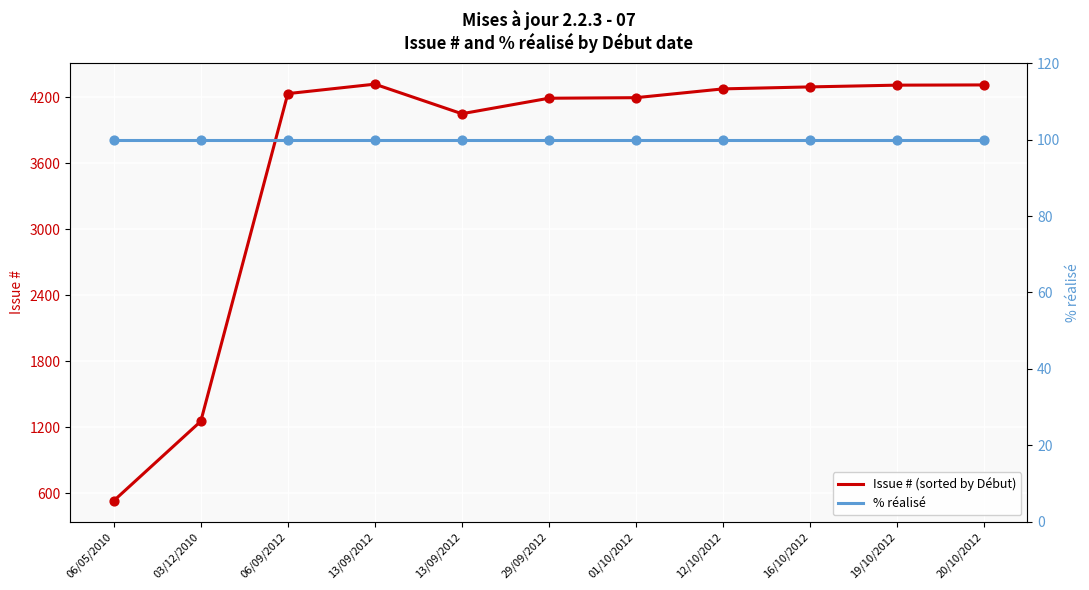

Which series has the largest total across all categories?

Issue # (sorted by Début)